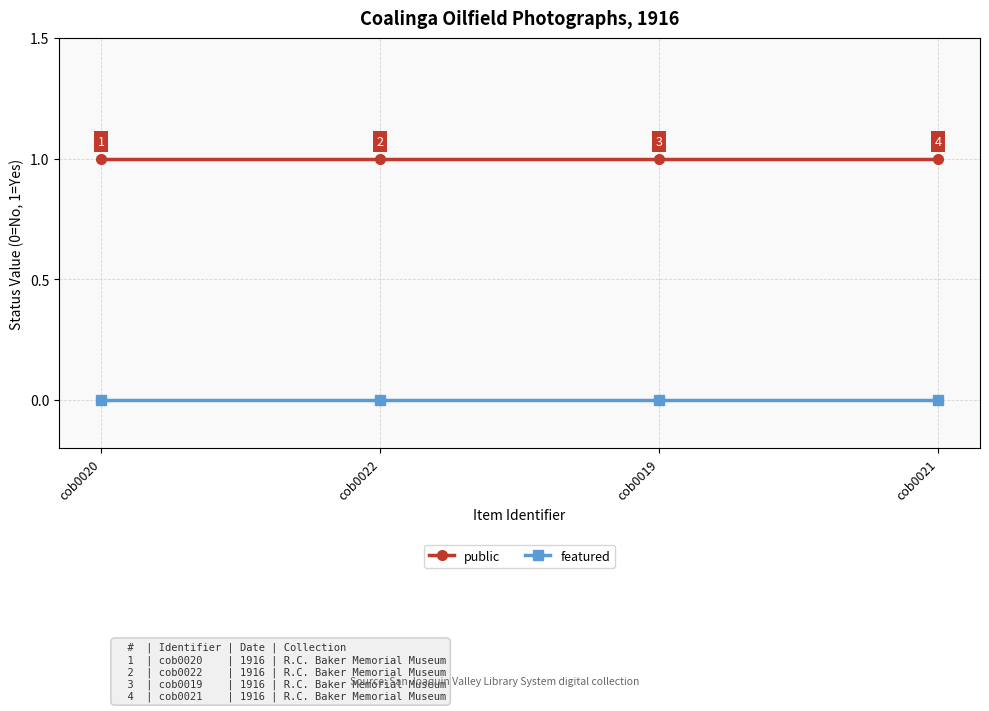

Count the number of categories in the chart.

4